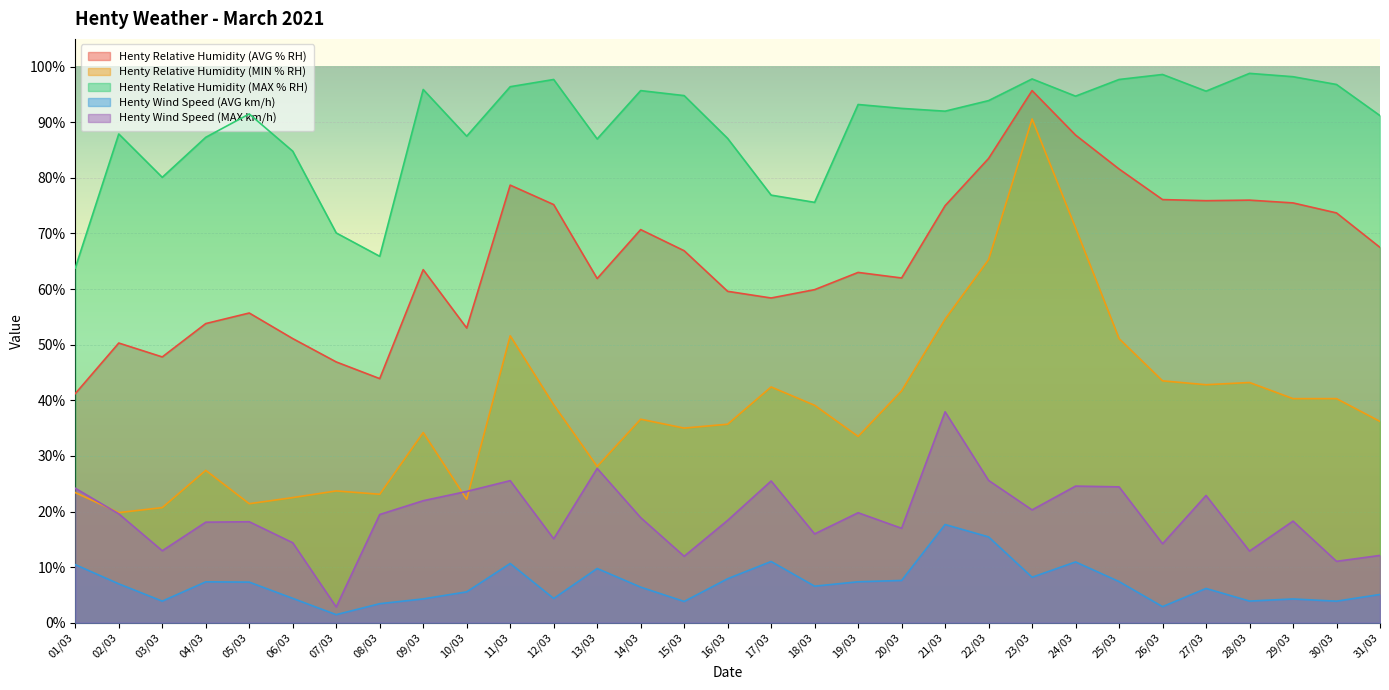

True or false: Henty Wind Speed (AVG km/h) has more than 1 points higher than both neighbors.

True